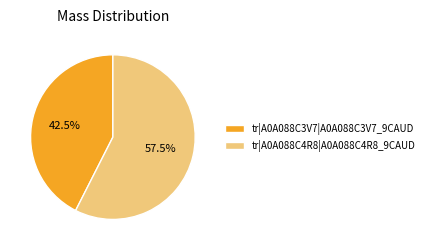

Does tr|A0A088C3V7|A0A088C3V7_9CAUD account for over 50% of the chart?

No